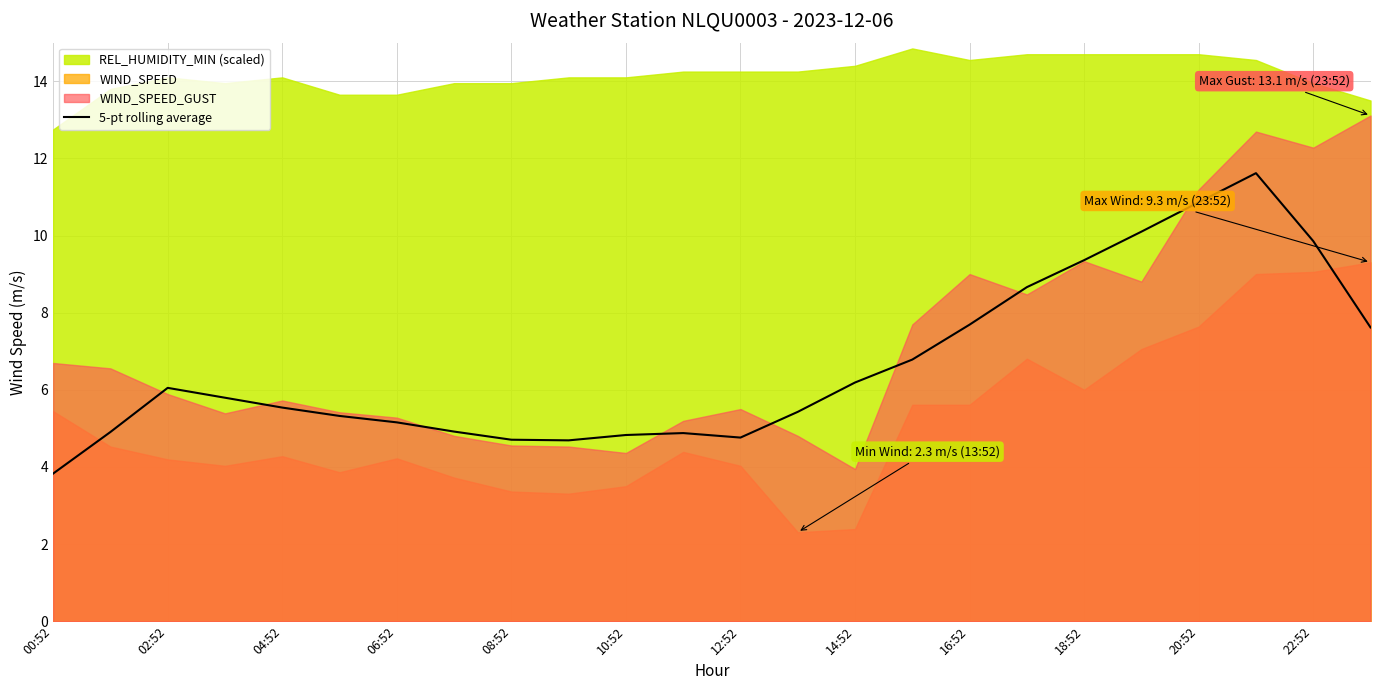

The value of 5-pt rolling average at 02:52 is 1.9. True or false?

False